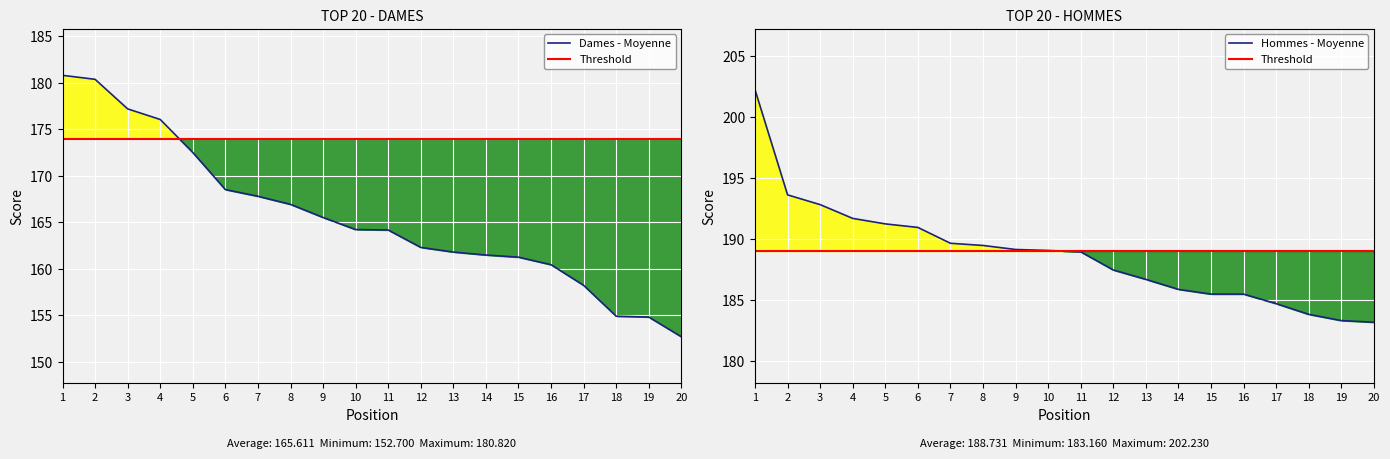

Which has a higher value, 10 or 6?

6